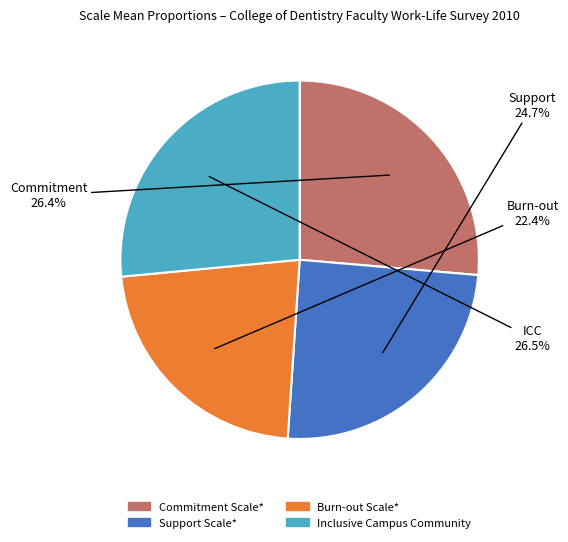

Is there any slice that represents more than half of the pie?

No